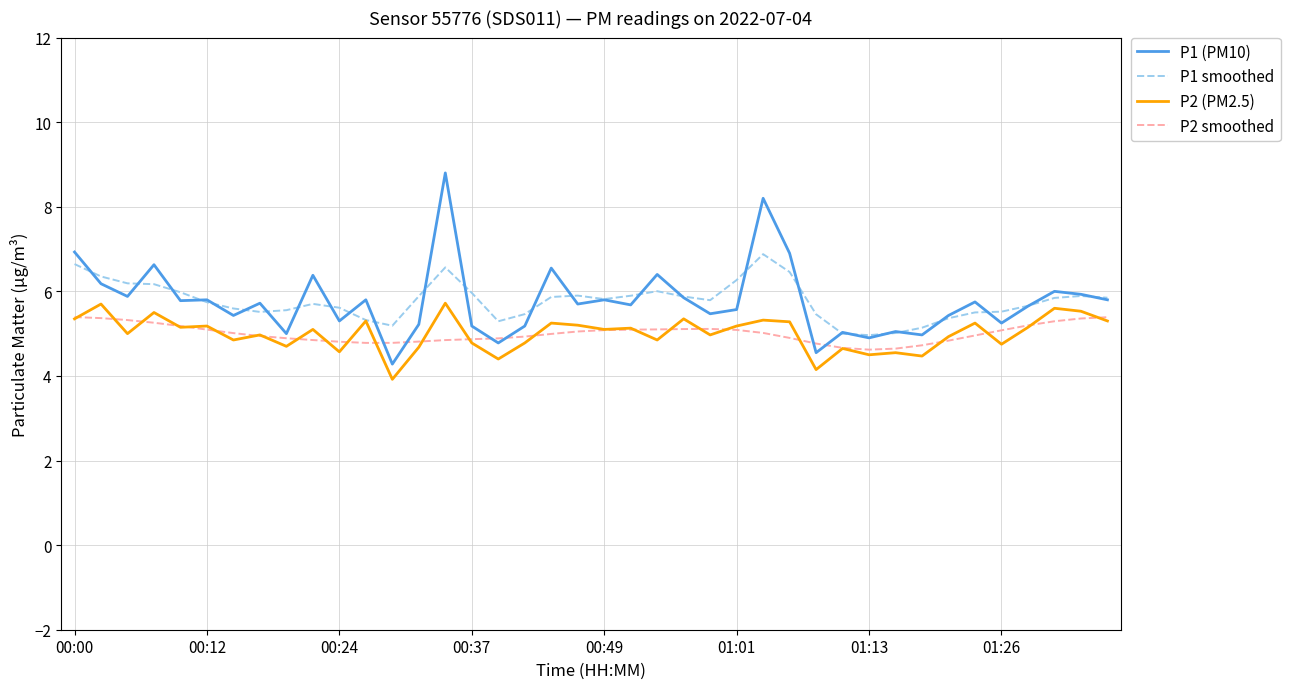

Which series has the widest spread of values?

P1 (PM10)